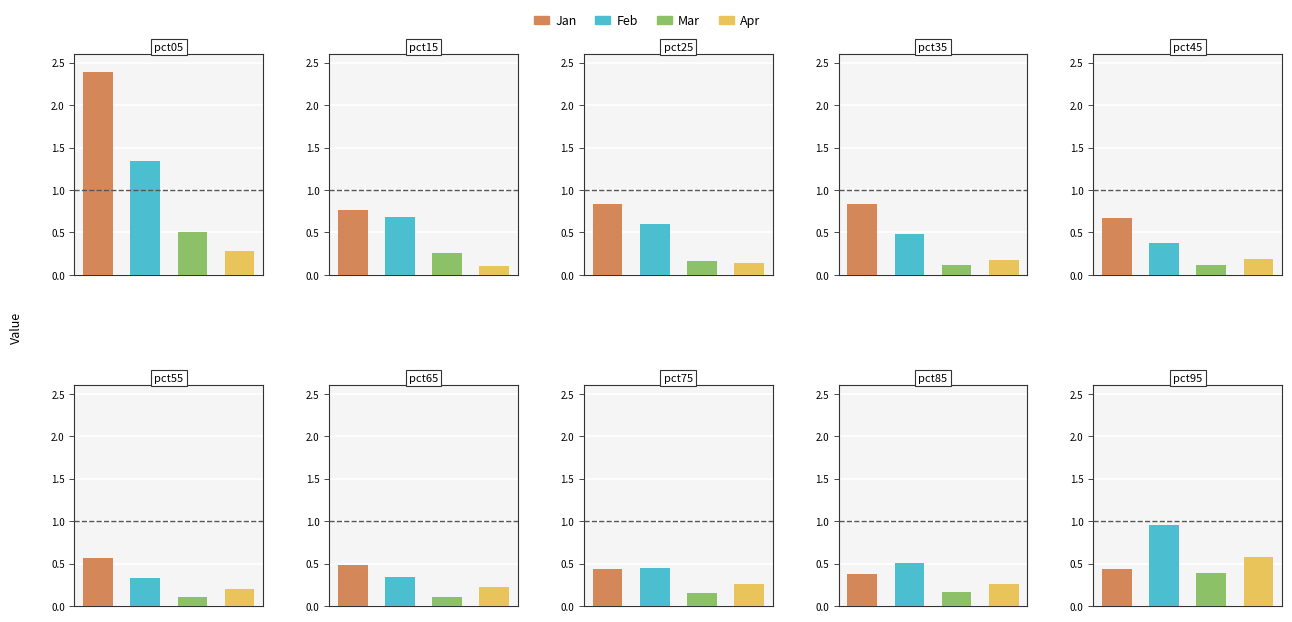

At how many categories does at least one series exceed 1?

2